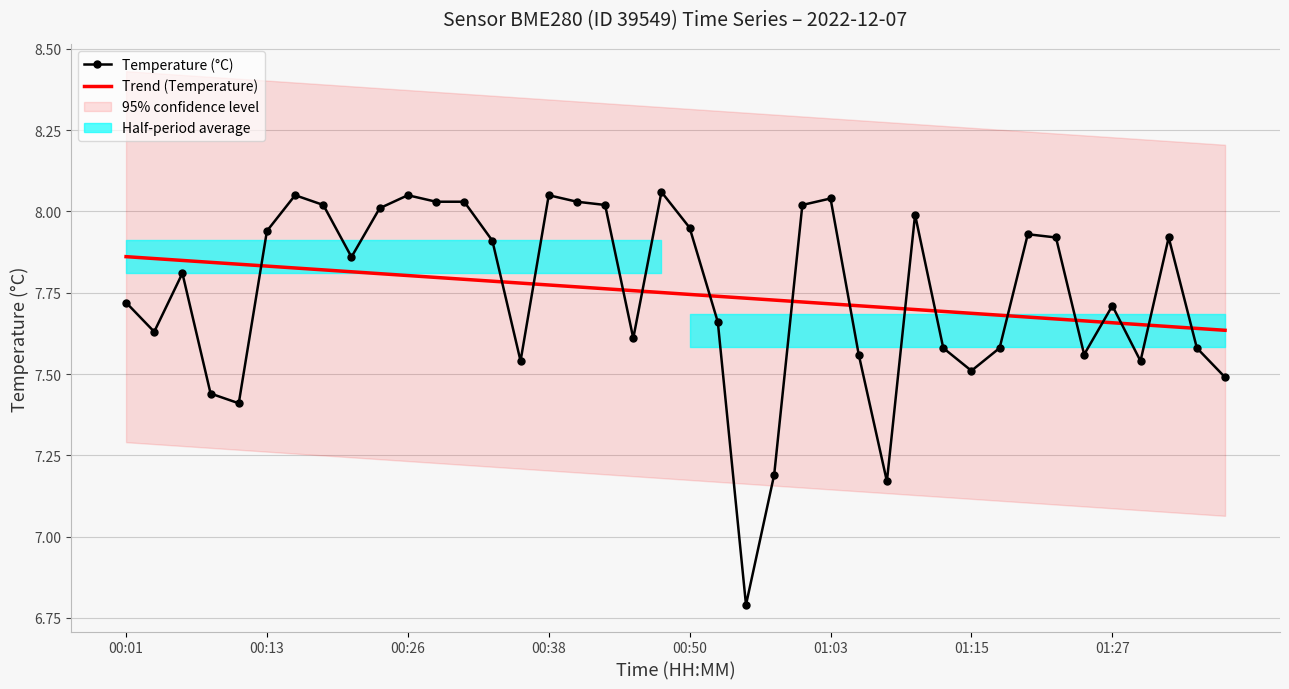

Which series changed the most between 28 and 32?

Temperature (°C)